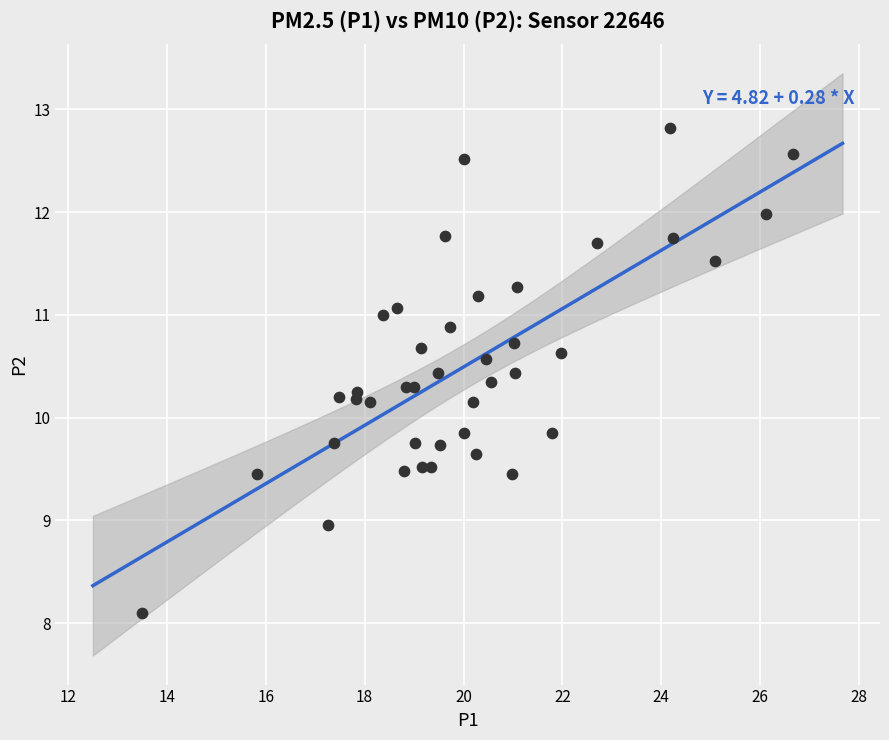

What is the range of Y values (max minus min)?

4.7